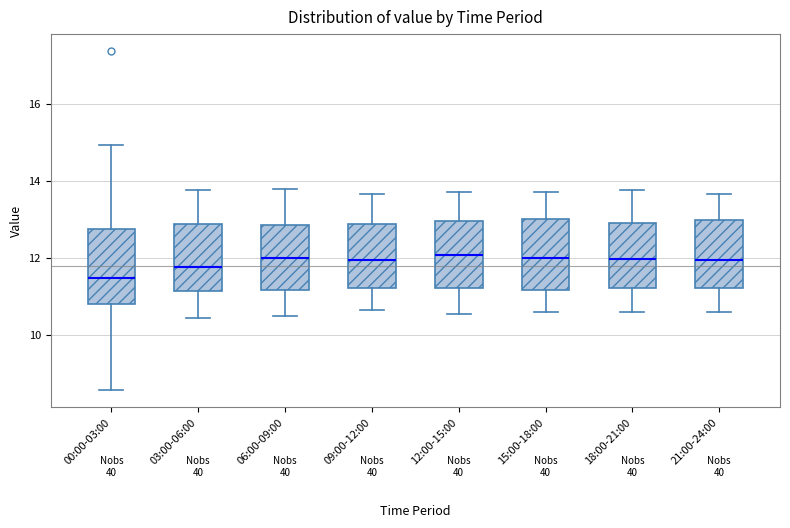

Reading left to right, read every box against the y-axis: the position of its median line, the range the box covers, and the ends of its whiskers. The values are not printed on the chart, so give them approximately, as read against the axis.

00:00-03:00: median 11.4, box 10.8 to 12.8, whiskers 8.6 to 15.0
03:00-06:00: median 11.8, box 11.2 to 12.8, whiskers 10.4 to 13.8
06:00-09:00: median 12.0, box 11.2 to 12.8, whiskers 10.6 to 13.8
09:00-12:00: median 12.0, box 11.2 to 12.8, whiskers 10.6 to 13.6
12:00-15:00: median 12.0, box 11.2 to 13.0, whiskers 10.6 to 13.8
15:00-18:00: median 12.0, box 11.2 to 13.0, whiskers 10.6 to 13.8
18:00-21:00: median 12.0, box 11.2 to 13.0, whiskers 10.6 to 13.8
21:00-24:00: median 12.0, box 11.2 to 13.0, whiskers 10.6 to 13.6